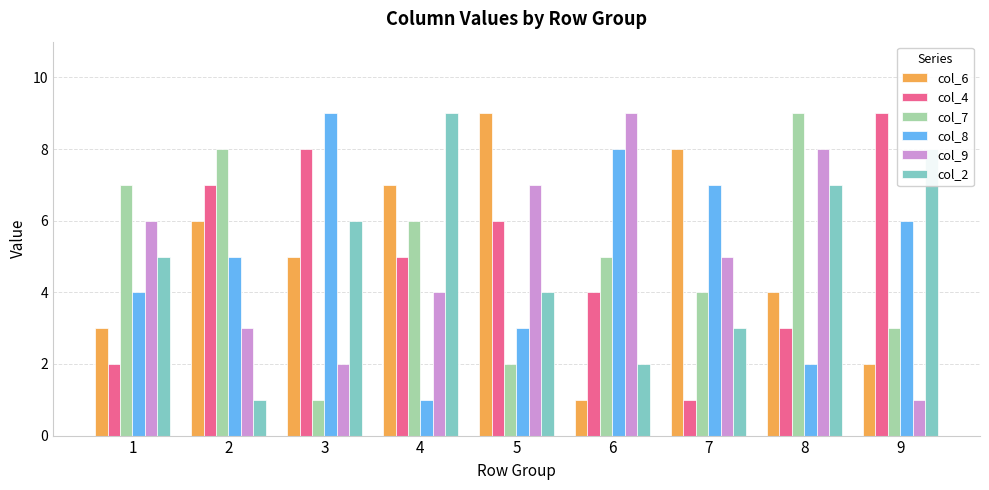

Are the bars grouped side by side (vs. stacked)?

Yes